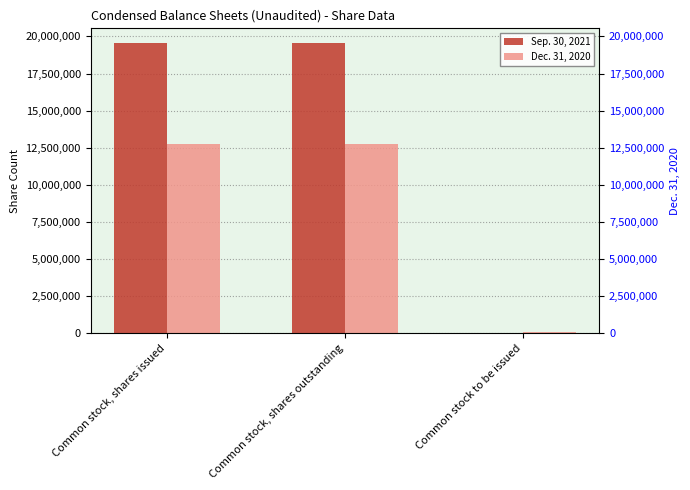

Does the chart contain any negative values?

No